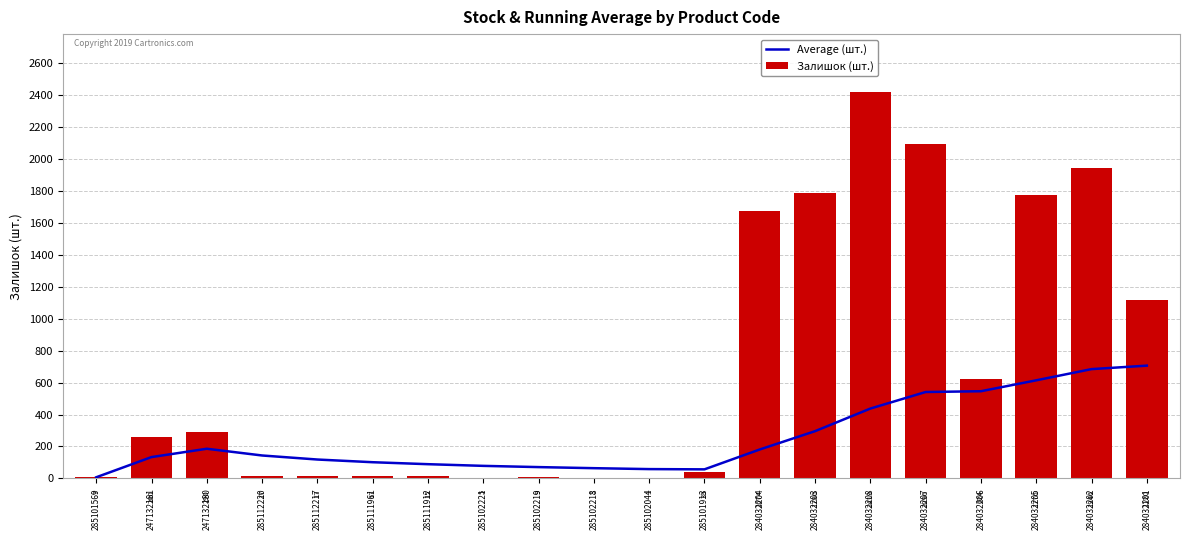

At how many categories does at least one series exceed 2215?

1